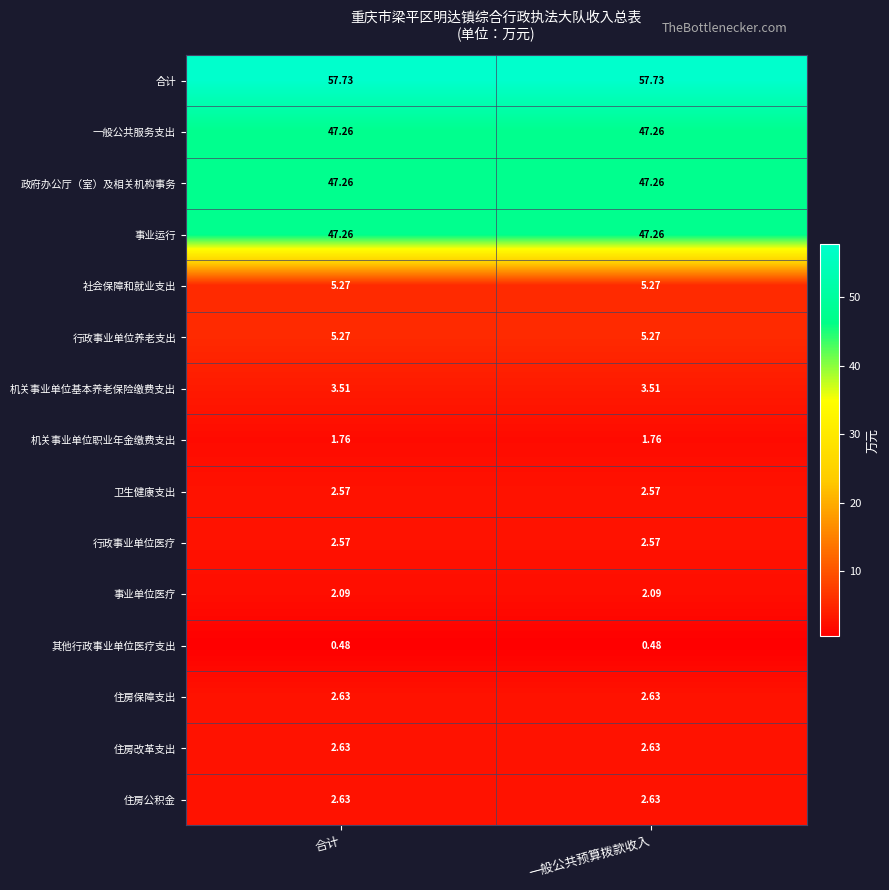

Is the value of 事业单位医疗 at 一般公共预算拨款收入 greater than the value of 机关事业单位基本养老保险缴费支出 at 一般公共预算拨款收入?

No